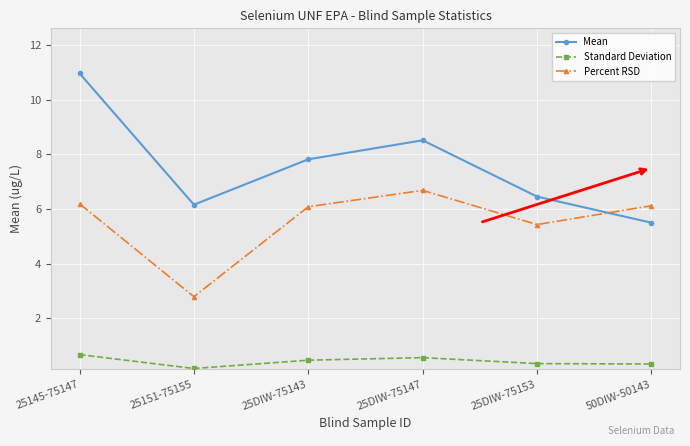

The value of Mean at 25151-75155 is 10.8. True or false?

False